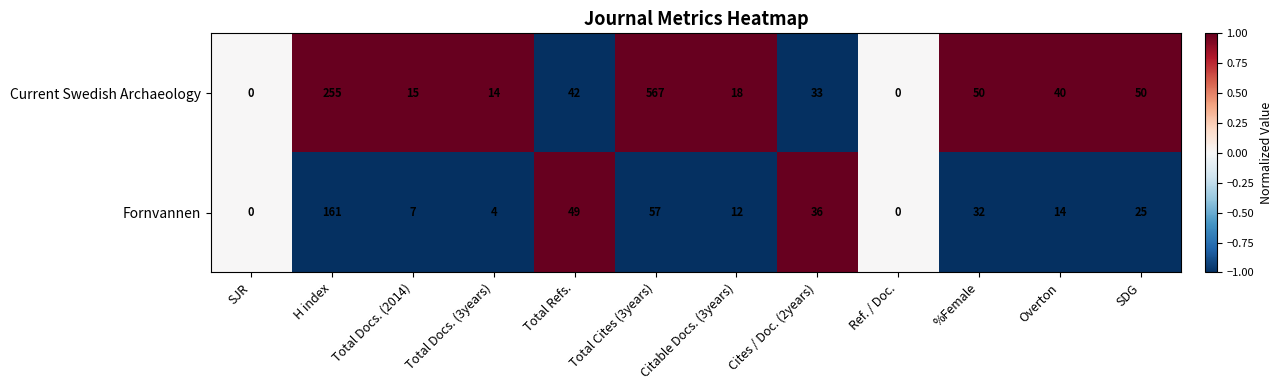

Is it true that Current Swedish Archaeology equals 15 at Total Docs. (2014)?

True